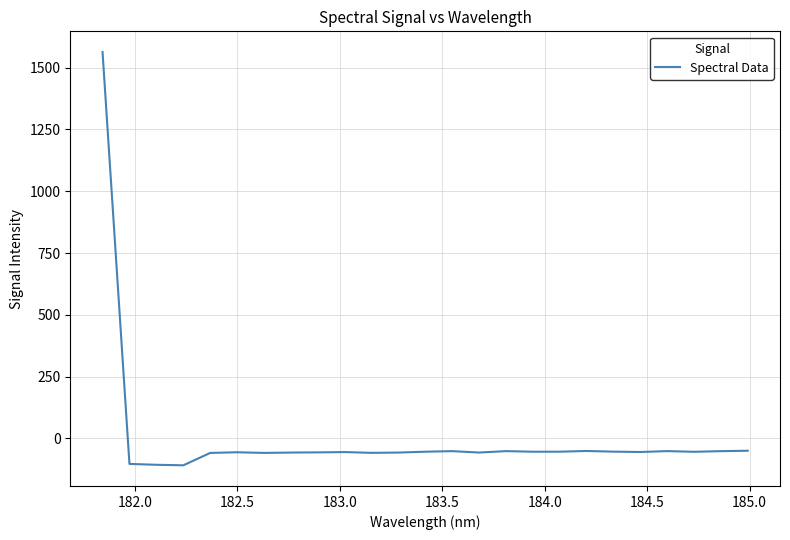

How many positive values are there?

1